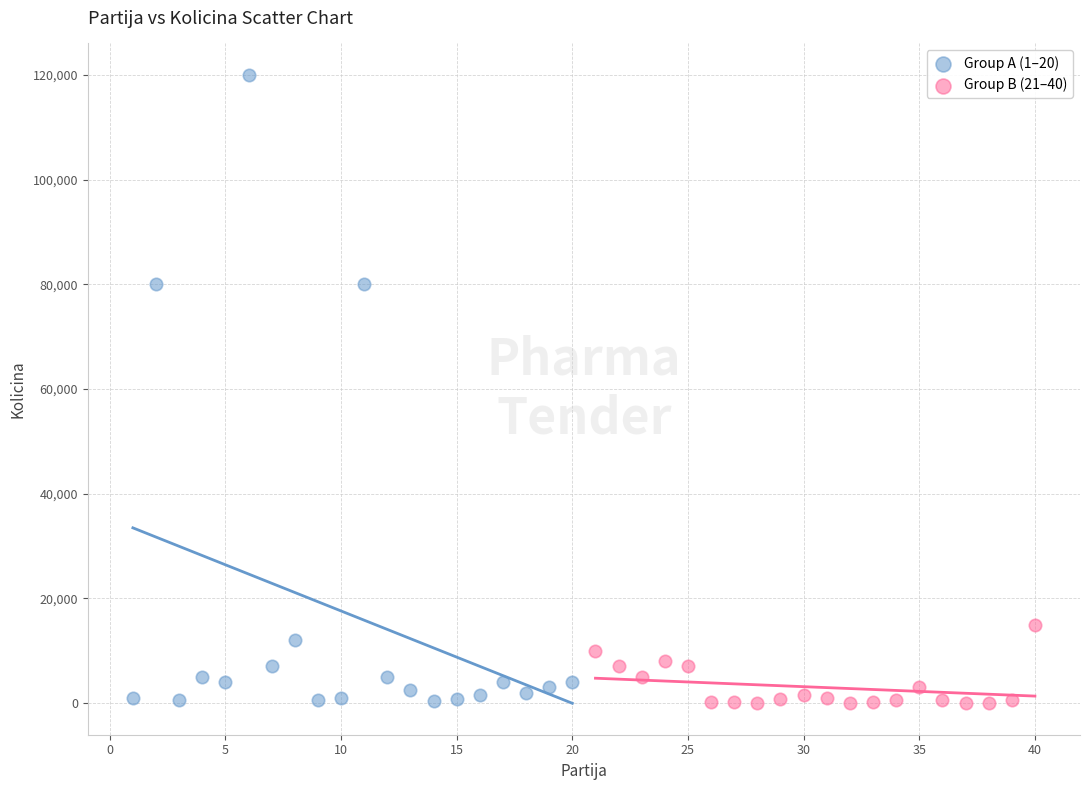

Which series has the largest Y range (max minus min)?

Group A (1–20)